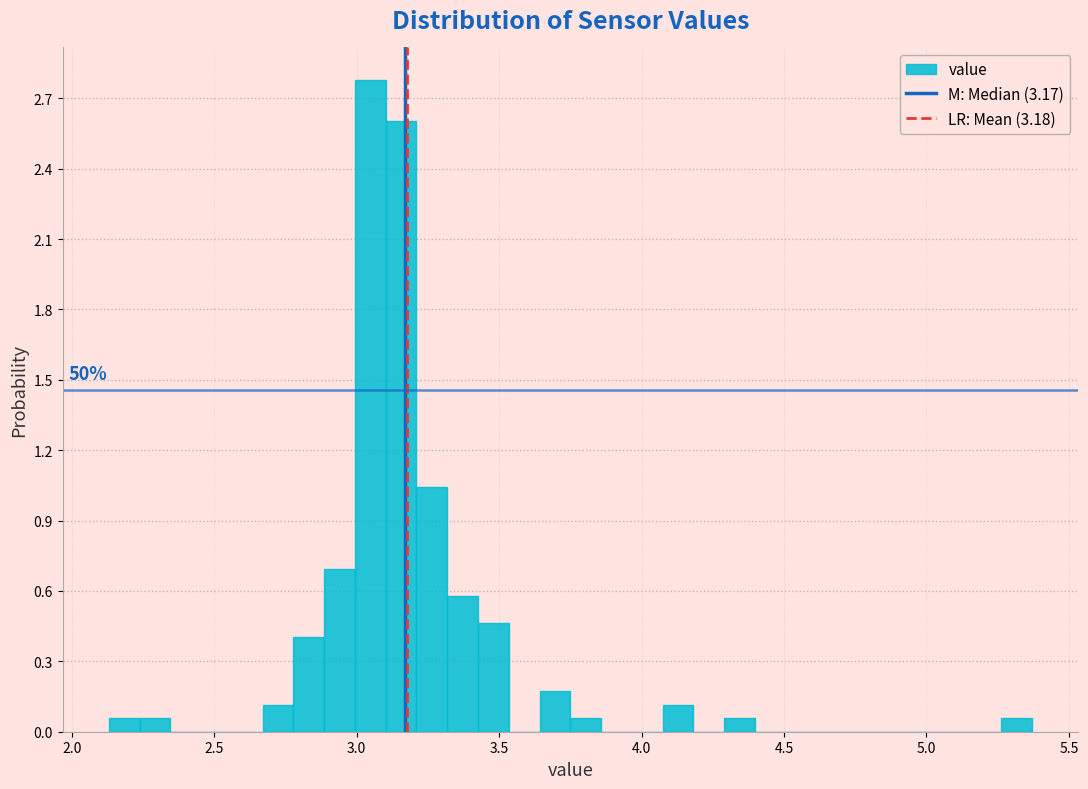

Around what value on the x-axis is the tallest bar? Give the approximate position of its centre, as read against the axis.

3.05